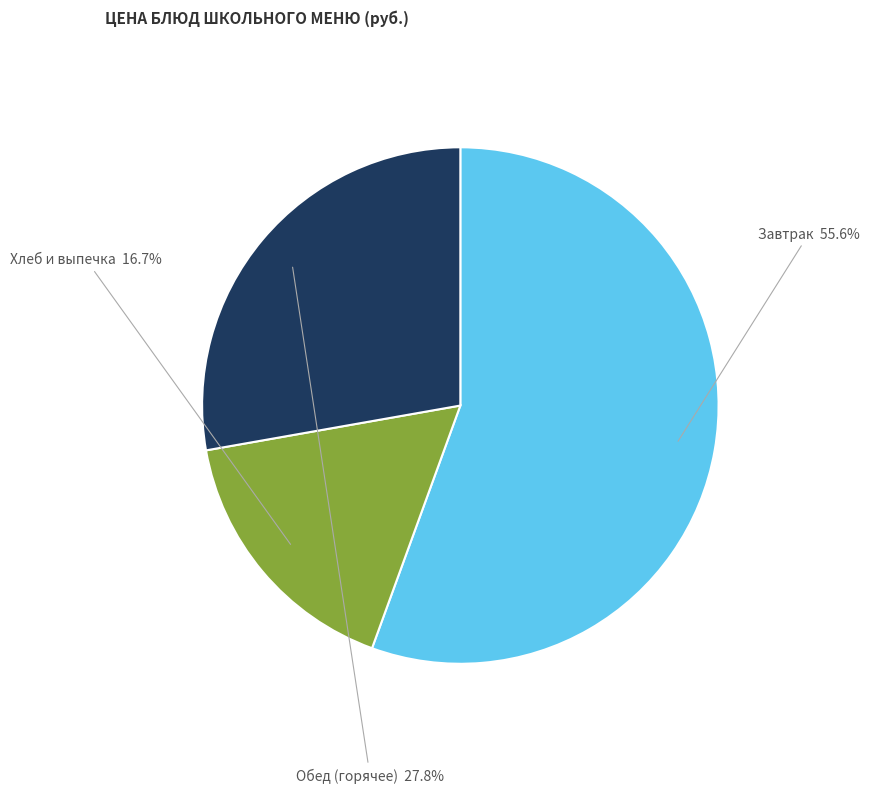

Approximately how many times larger is the value at Обед (горячее) compared to Хлеб и выпечка?

1.7